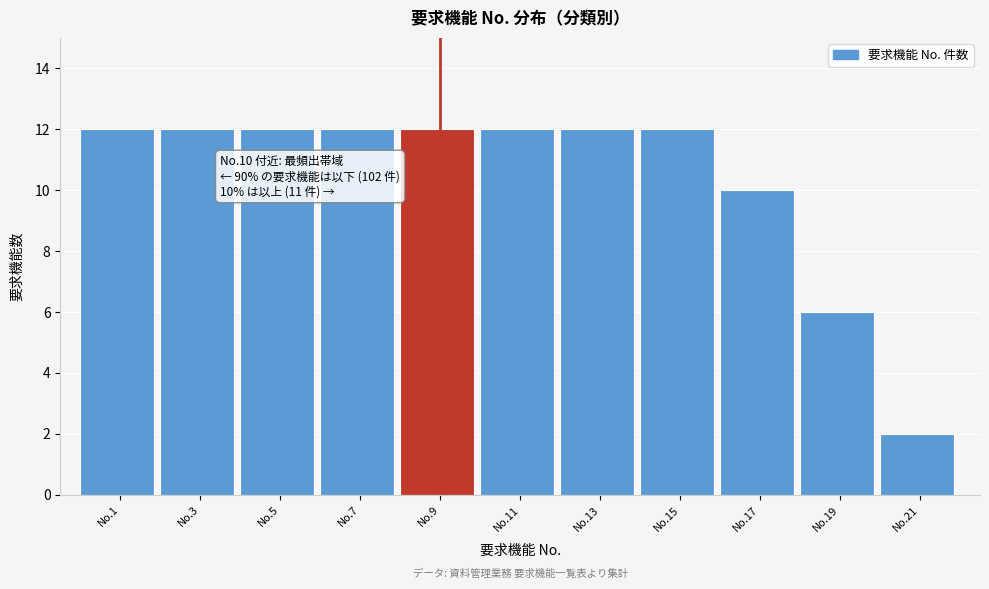

Reading left to right, list all the values displayed in this chart.

12	12	12	12	12	12	12	12	10	6	2